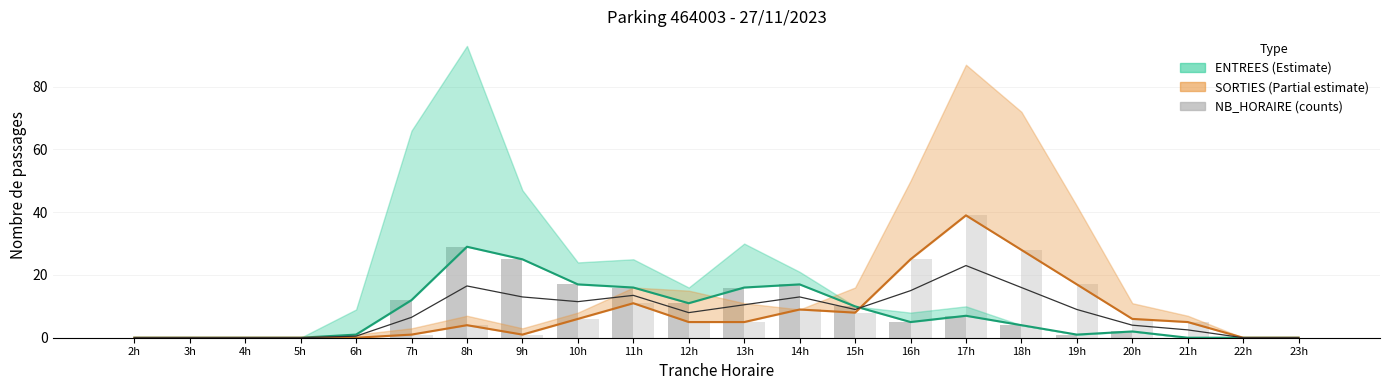

Which series has the widest spread of values?

SORTIES NB_HORAIRE line